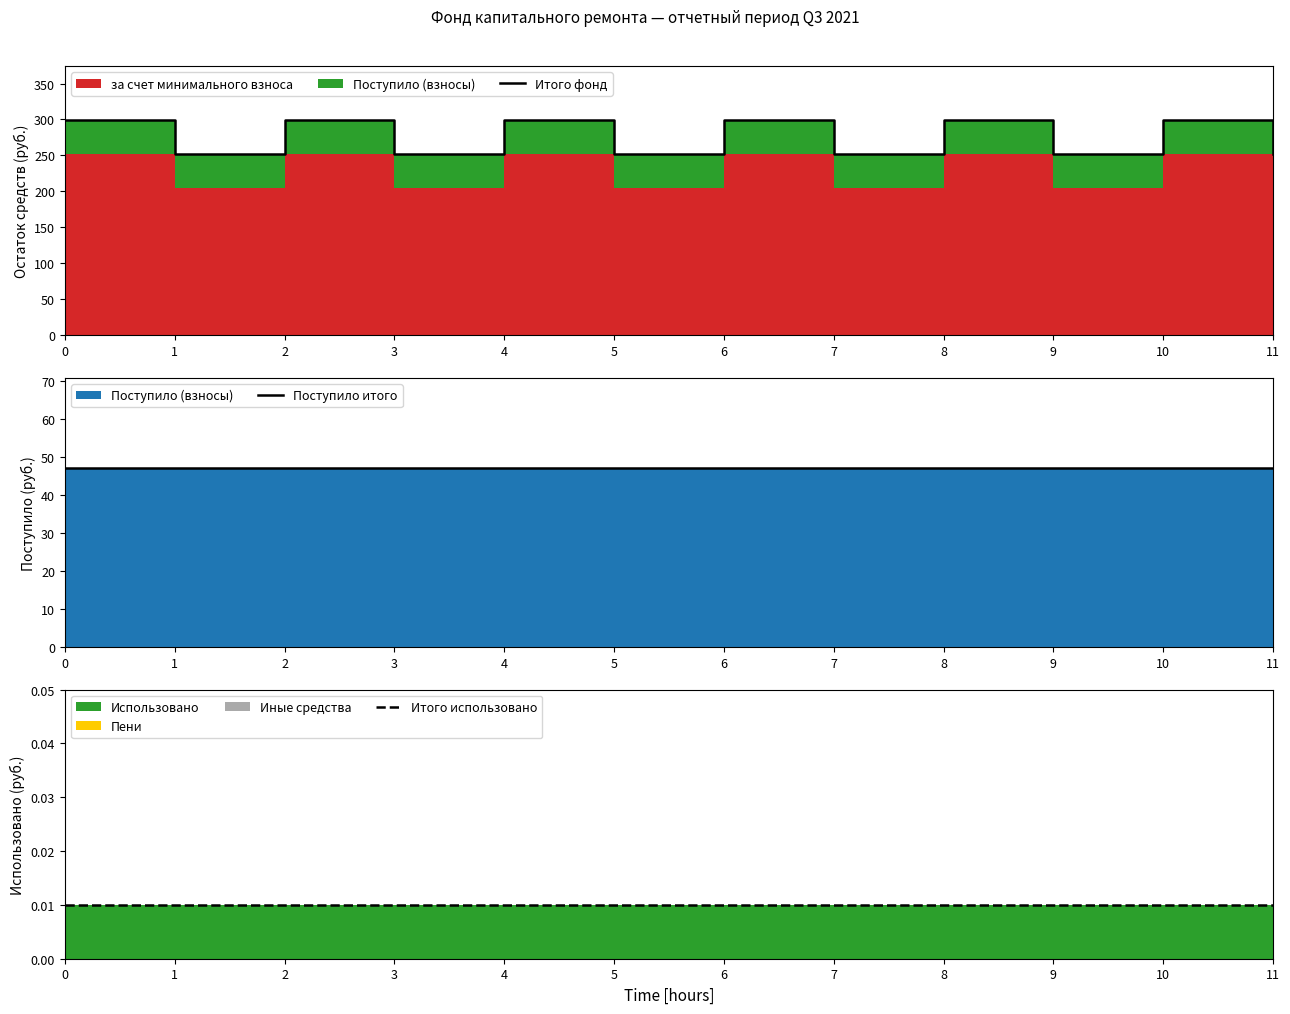

Which series has the largest total across all categories?

Итого фонд